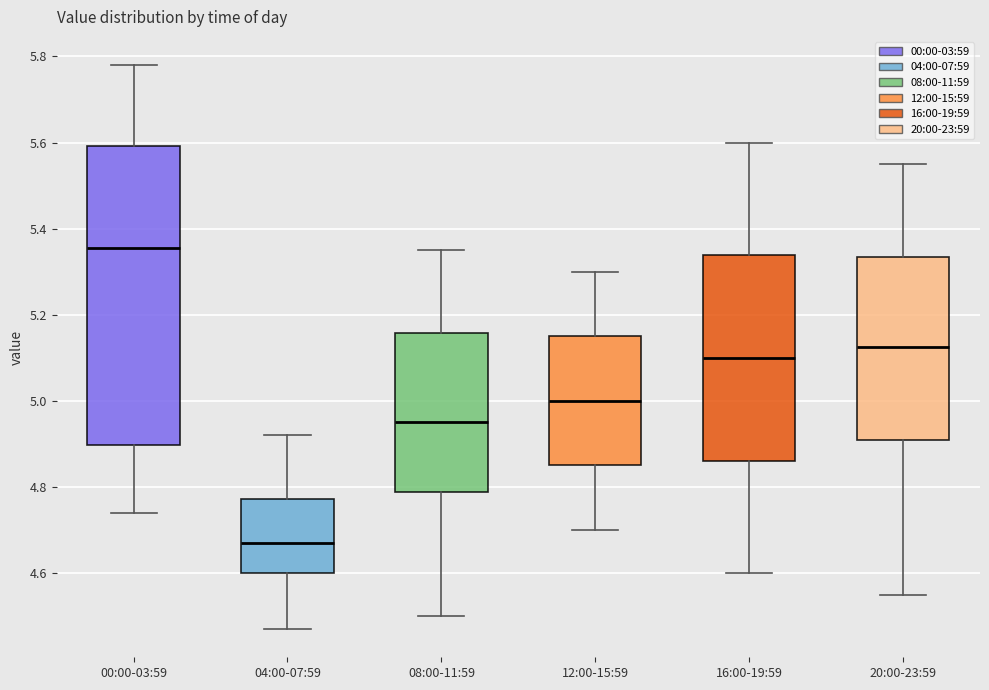

Comparing the boxes themselves (not the whiskers), which one is the tallest?

00:00-03:59